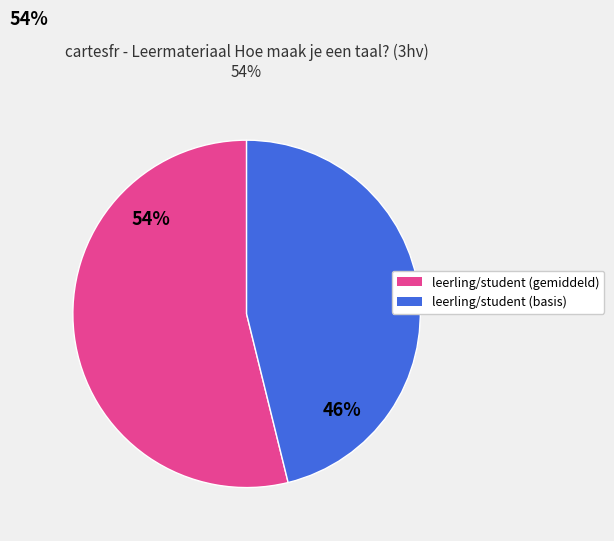

To the nearest percent, what is the difference between the largest and smallest slice percentages?

8%